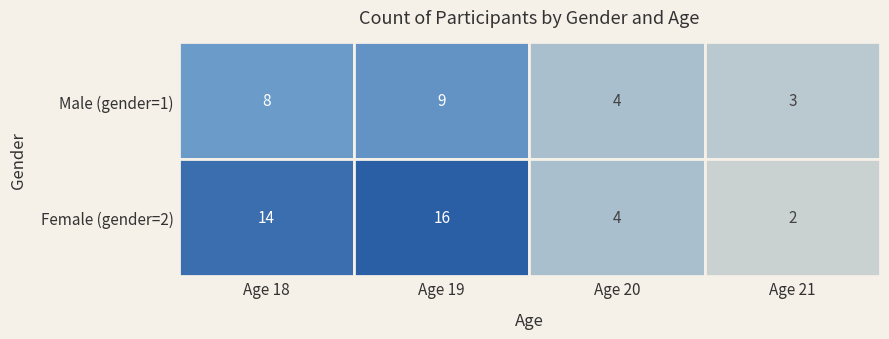

Which category has the lowest value across all series?

2_21